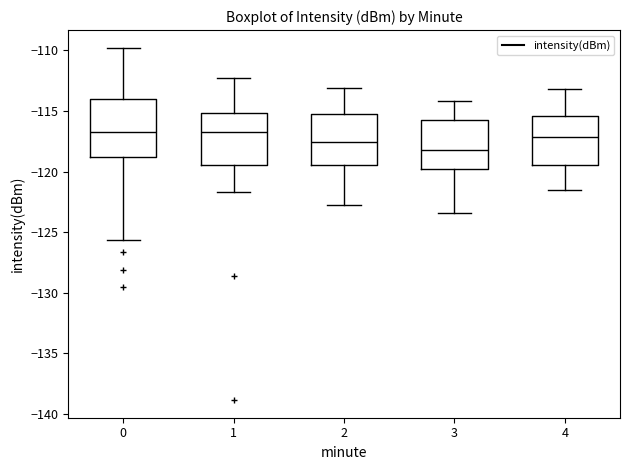

Where is the lower edge of the box at x = 1 on the y-axis? The values are not printed on the chart, so give them approximately, as read against the axis.

-119.5